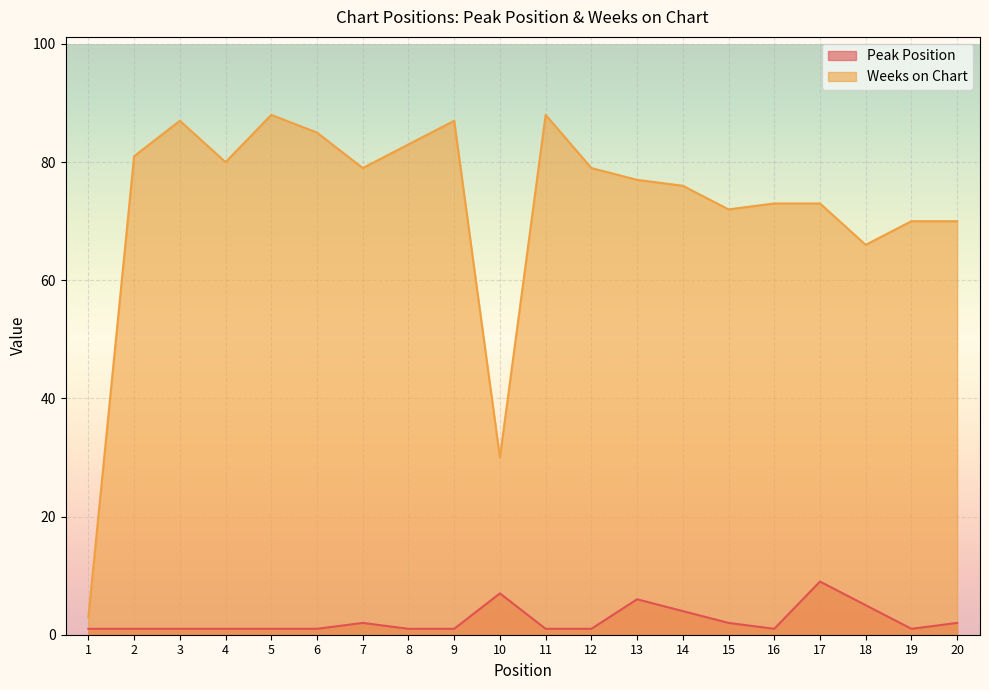

How many interior local valleys does the Peak Position series have?

2